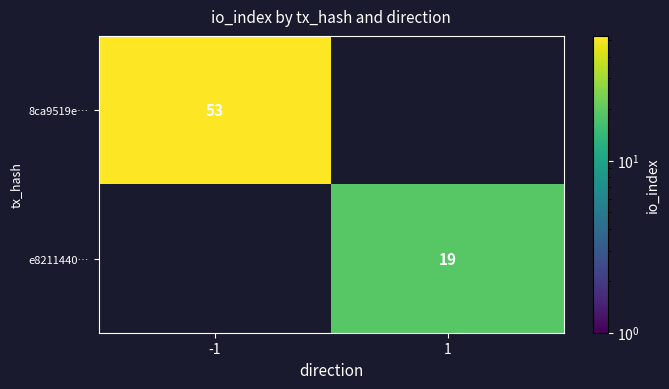

Is the value of 8ca9519e… at -1 greater than the value of e8211440… at 1?

Yes